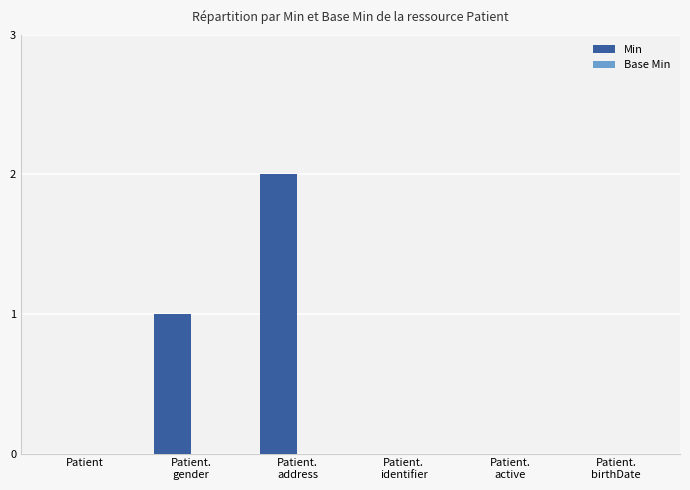

The chart shows a value of 0 at Patient. True or false?

True